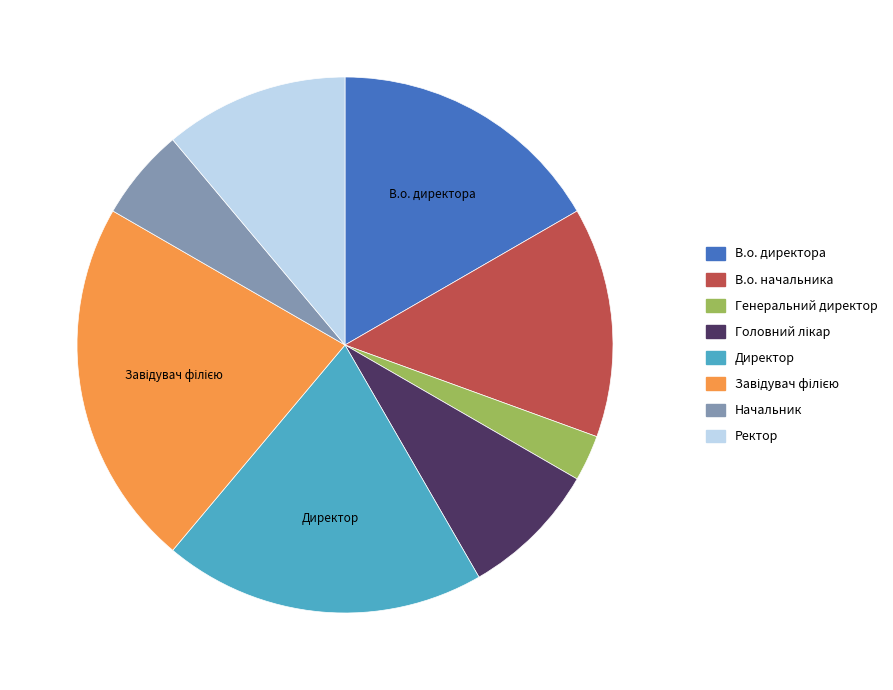

Does Начальник represent more than half of the total?

No